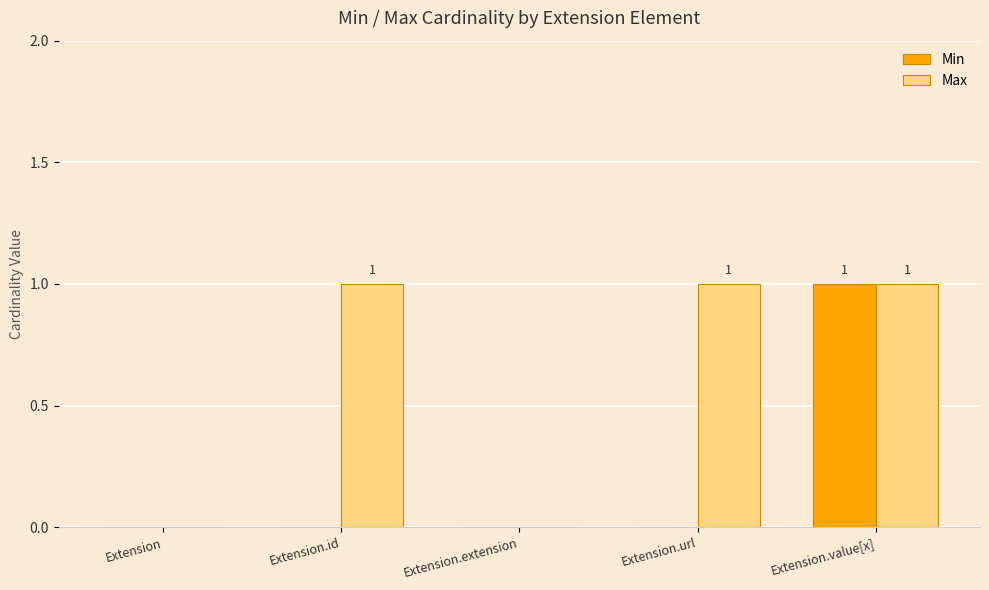

Which series has the largest total across all categories?

Max